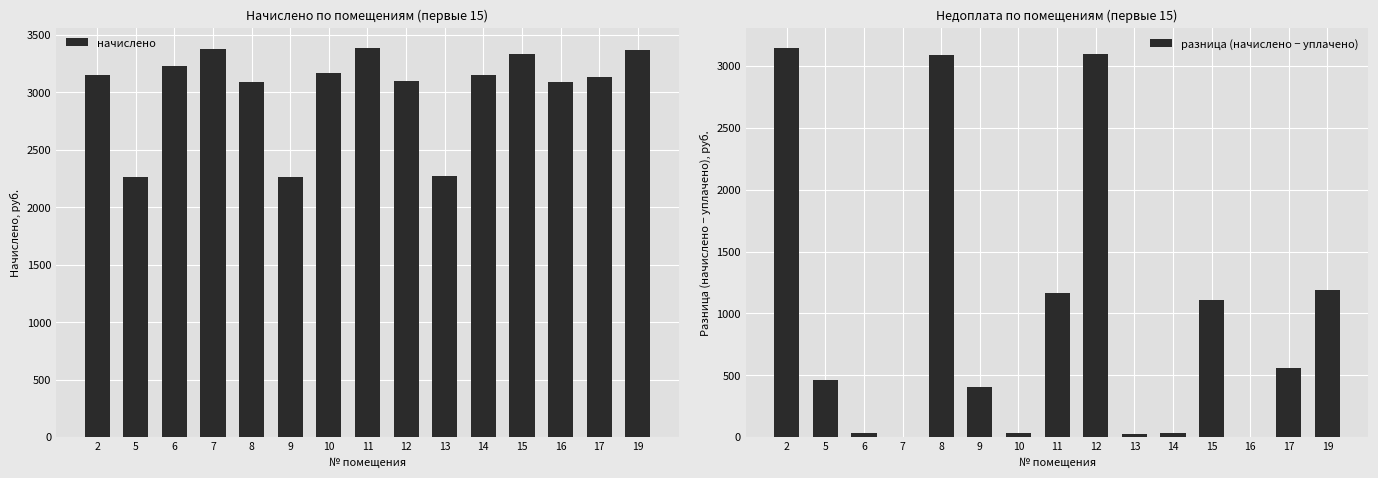

Which category has the lowest value in the разница (начислено − уплачено) series?

7